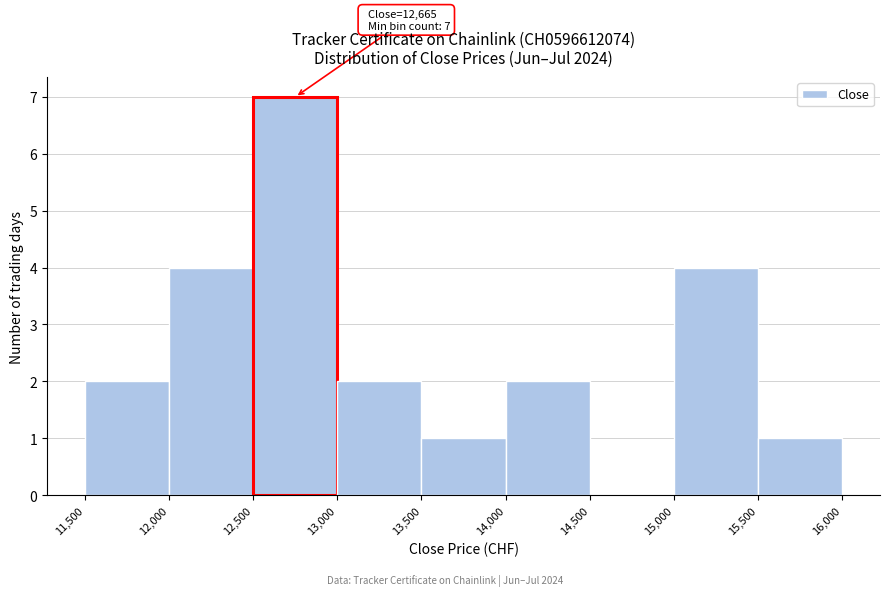

Which range on the x-axis has the tallest bar?

12,500 to 13,000